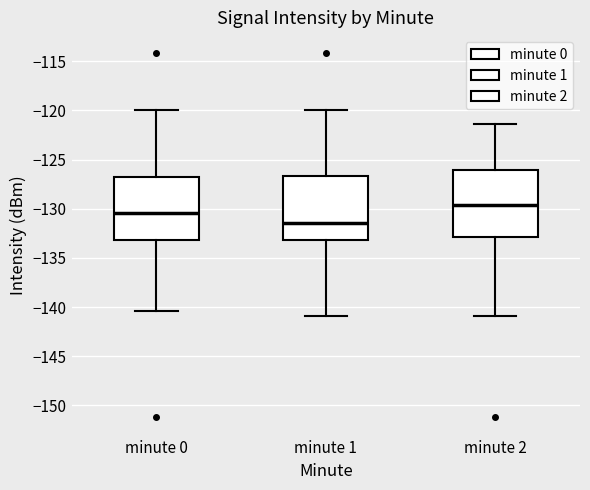

Reading left to right, read every box against the y-axis: the position of its median line, the range the box covers, and the ends of its whiskers. The values are not printed on the chart, so give them approximately, as read against the axis.

minute 0: median -130.5, box -133.0 to -127.0, whiskers -140.5 to -120.0
minute 1: median -131.5, box -133.0 to -126.5, whiskers -141.0 to -120.0
minute 2: median -129.5, box -133.0 to -126.0, whiskers -141.0 to -121.5